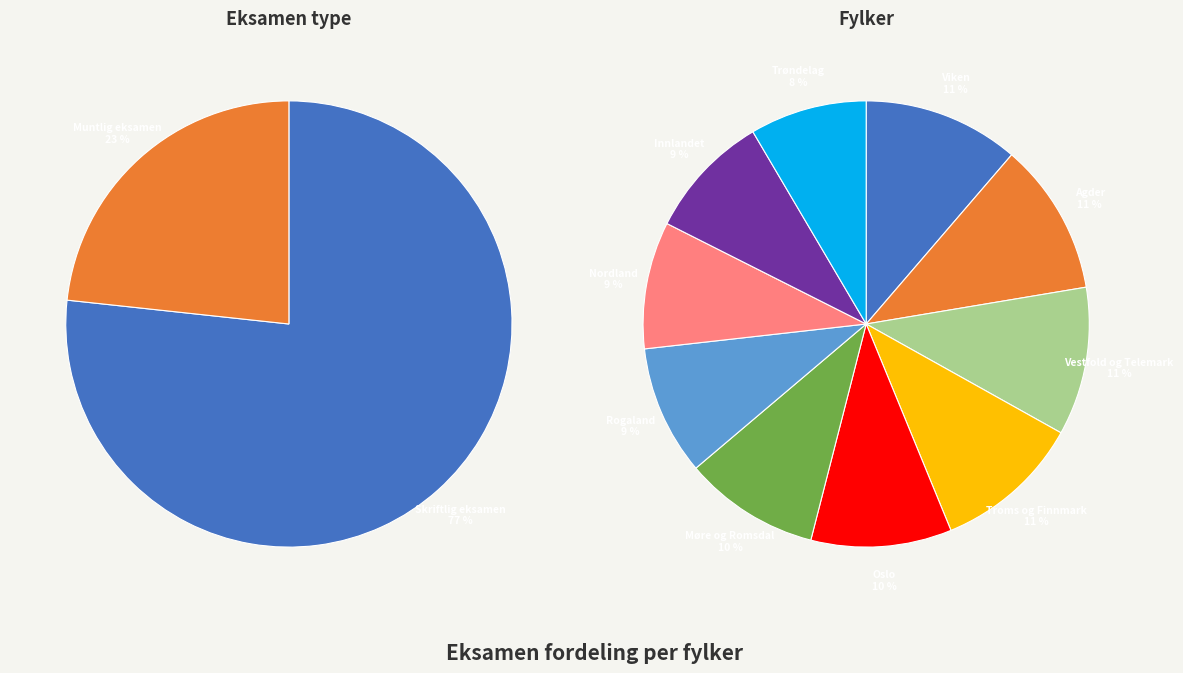

What is the total percentage of Muntlig eksamen and Skriftlig eksamen?

100.0%